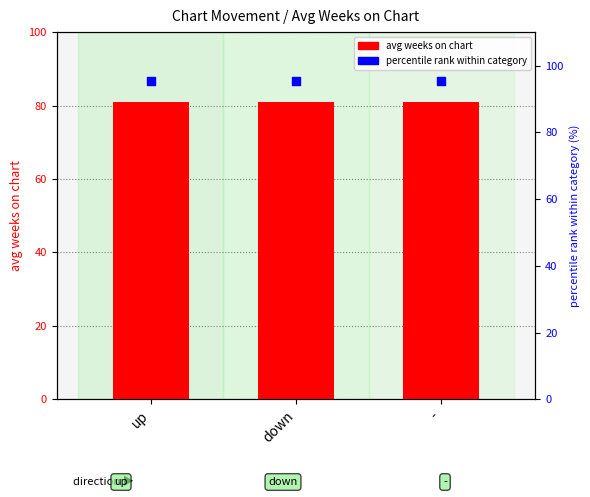

Which series contains the highest Y value?

percentile rank within category